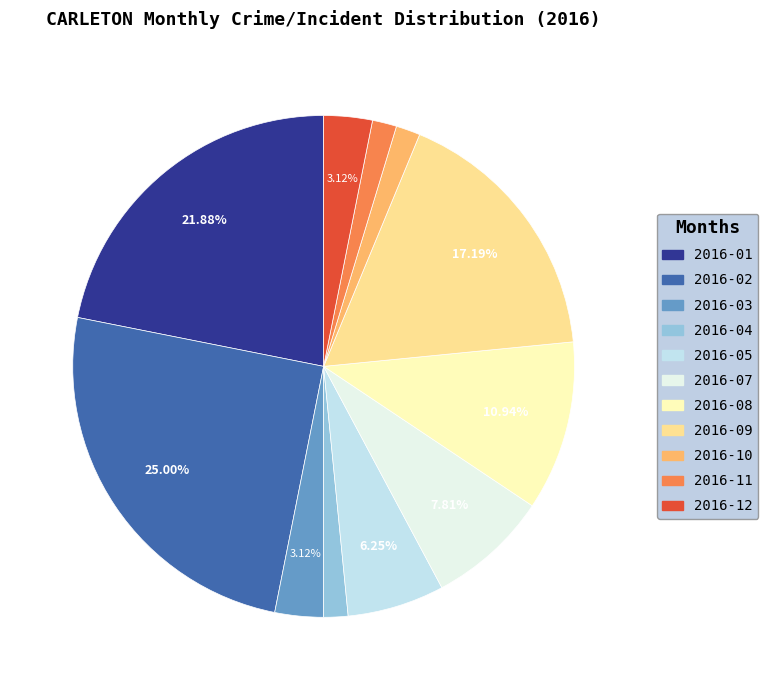

Combined, do 2016-05 and 2016-07 account for over 50%?

No